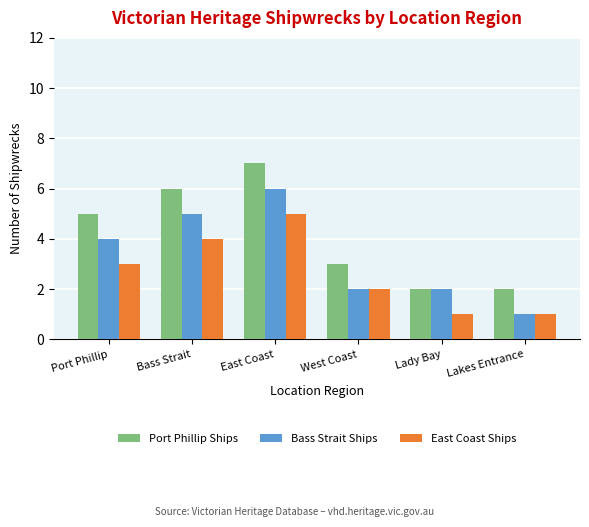

What is the value of the Bass Strait Ships bar at the 4th from the left?

2